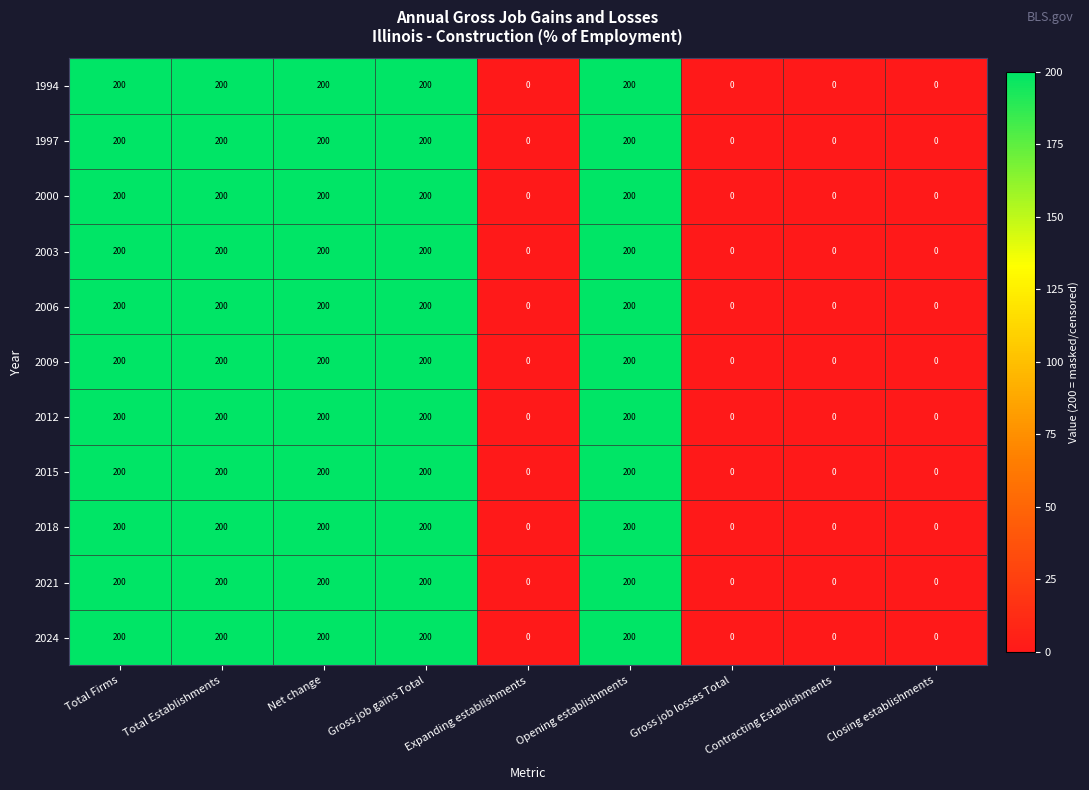

At how many categories does at least one series exceed 199?

5